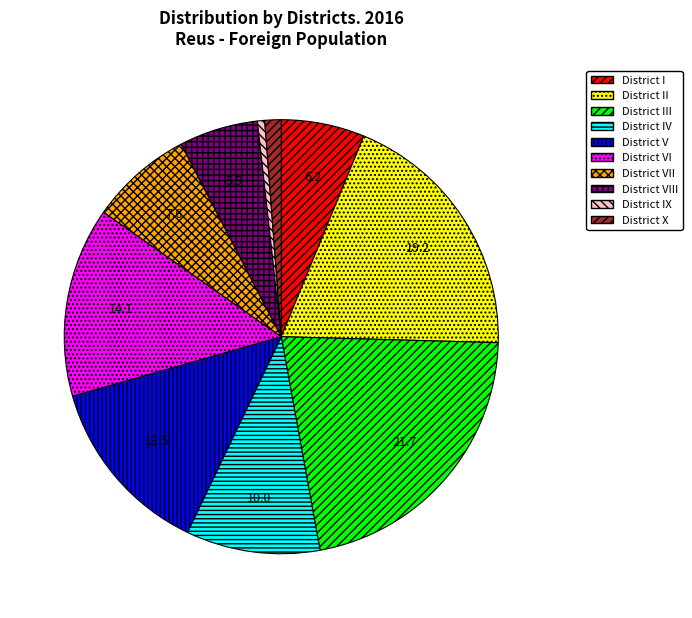

Is the sum of District VII and District IX greater than half?

No